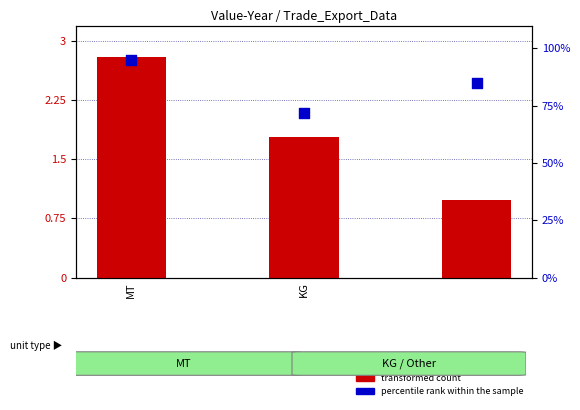

At which category is the sum across all series the highest?

MT